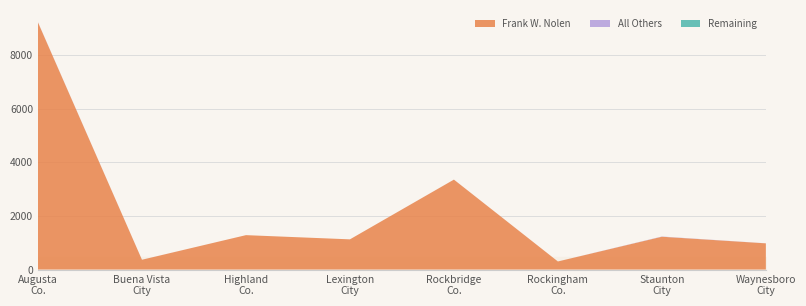

What is the difference between the second highest and minimum values in the Frank W. Nolen series?

3053